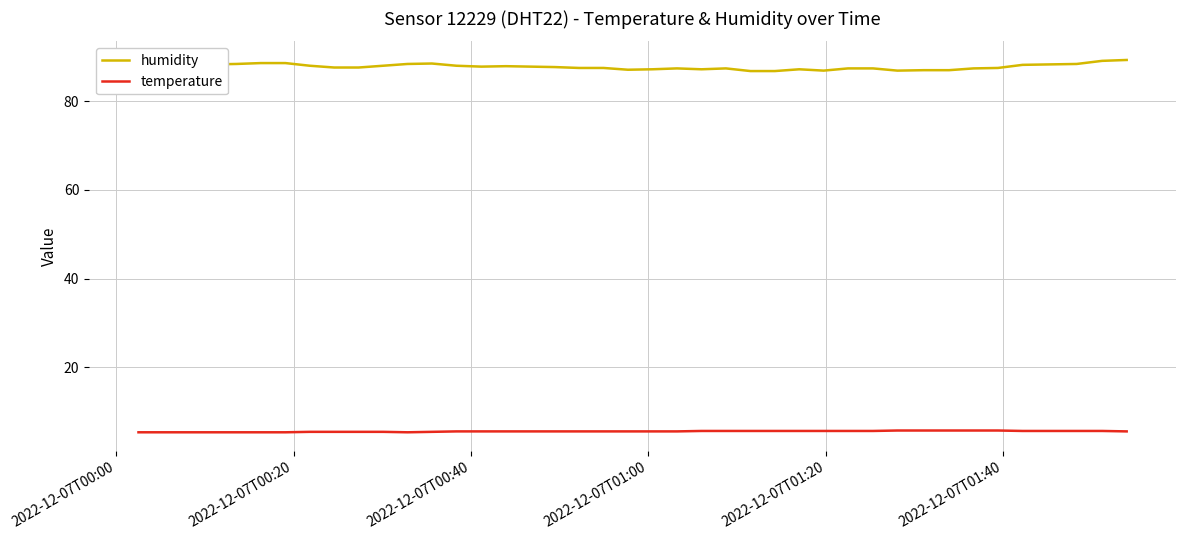

True or false: temperature and humidity cross at least once.

False